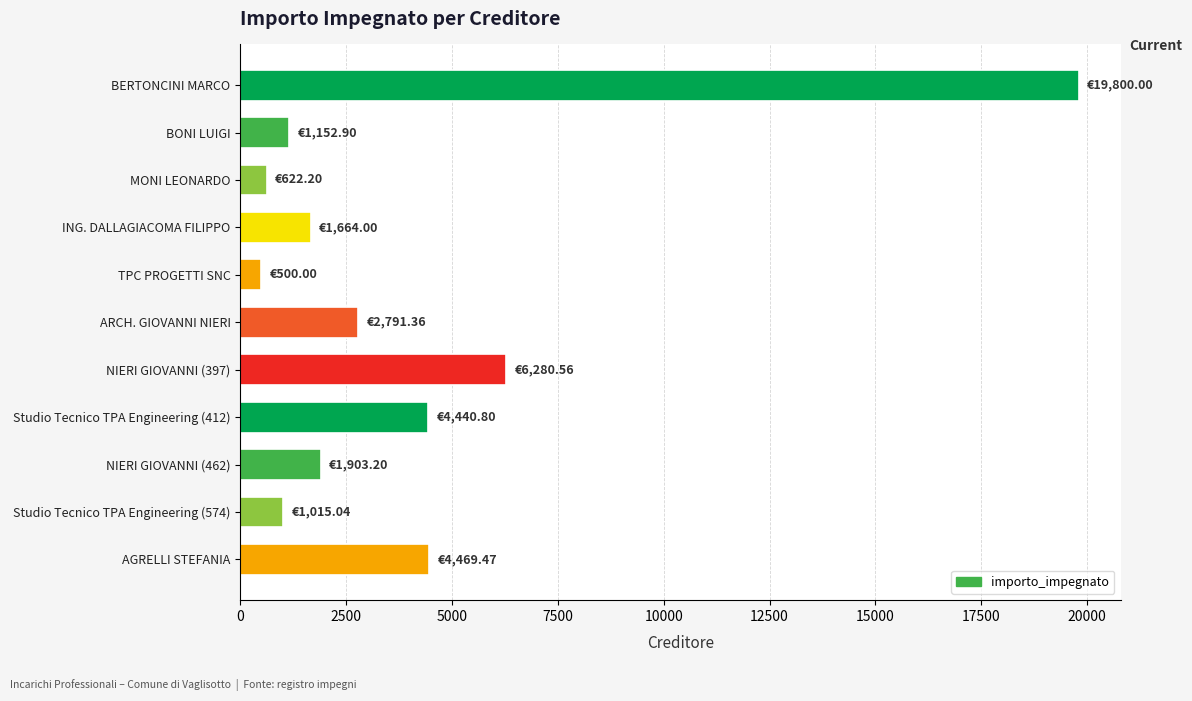

At which label is the value closest to 10150?

NIERI GIOVANNI (397)